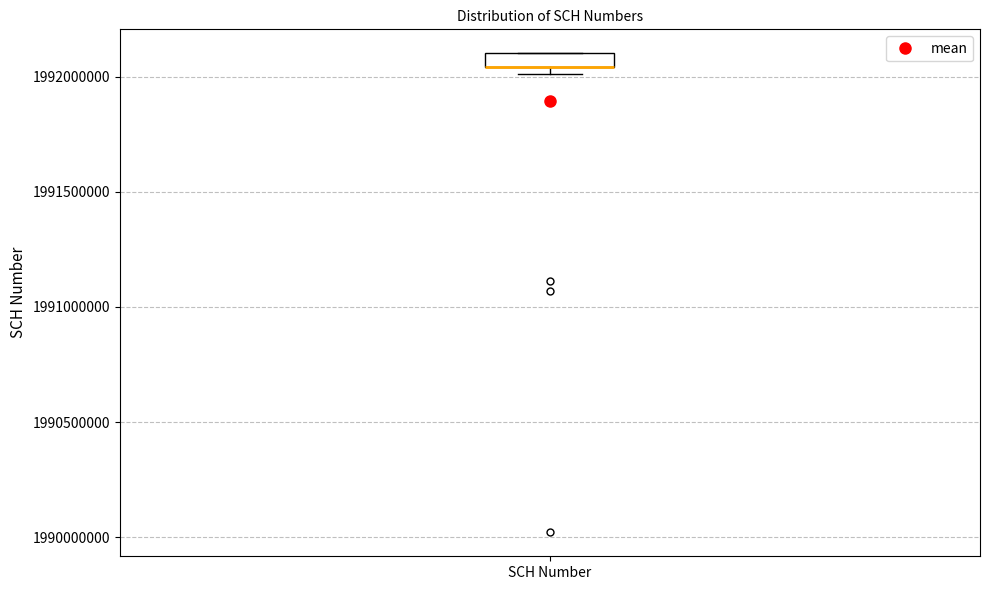

Where is the lower edge of the box for SCH Number on the y-axis? The values are not printed on the chart, so give them approximately, as read against the axis.

1992050000